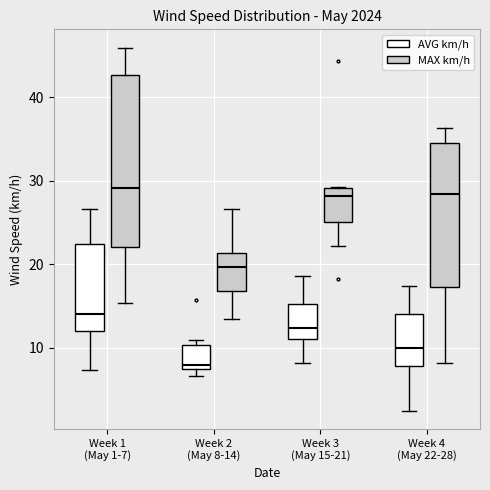

Comparing the boxes themselves (not the whiskers), which one is the tallest?

Week 1 (May 1-7) (MAX km/h)